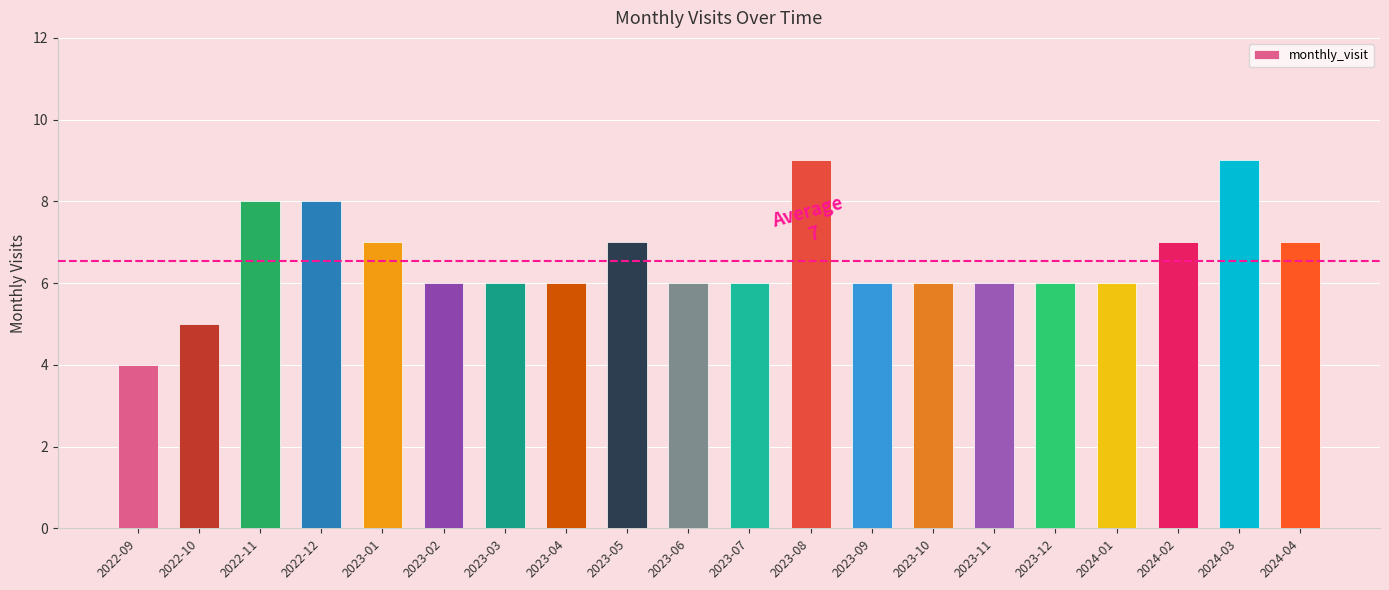

What is the sum of the values at 2022-12 and 2023-06?

14